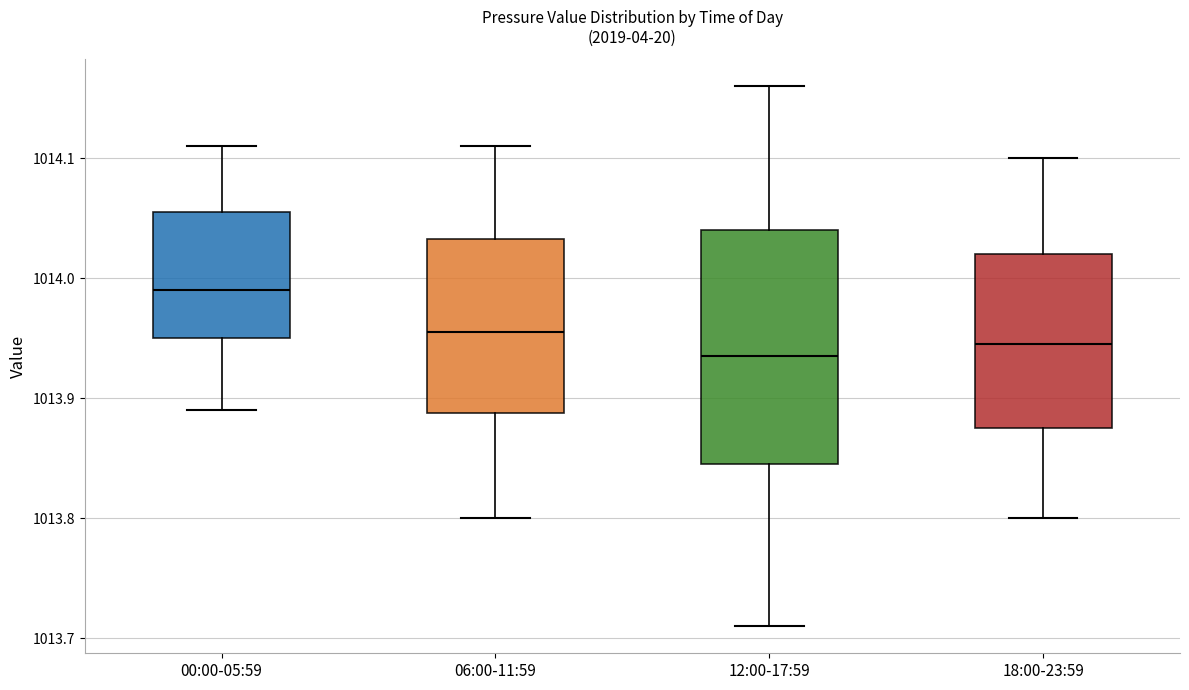

Where is the upper edge of the box for 00:00-05:59 on the y-axis? The values are not printed on the chart, so give them approximately, as read against the axis.

1014.06